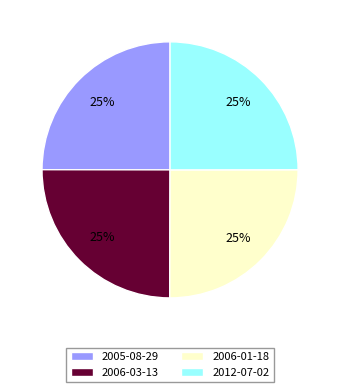

Is it true that 2005-08-29 is 25% of the pie?

True